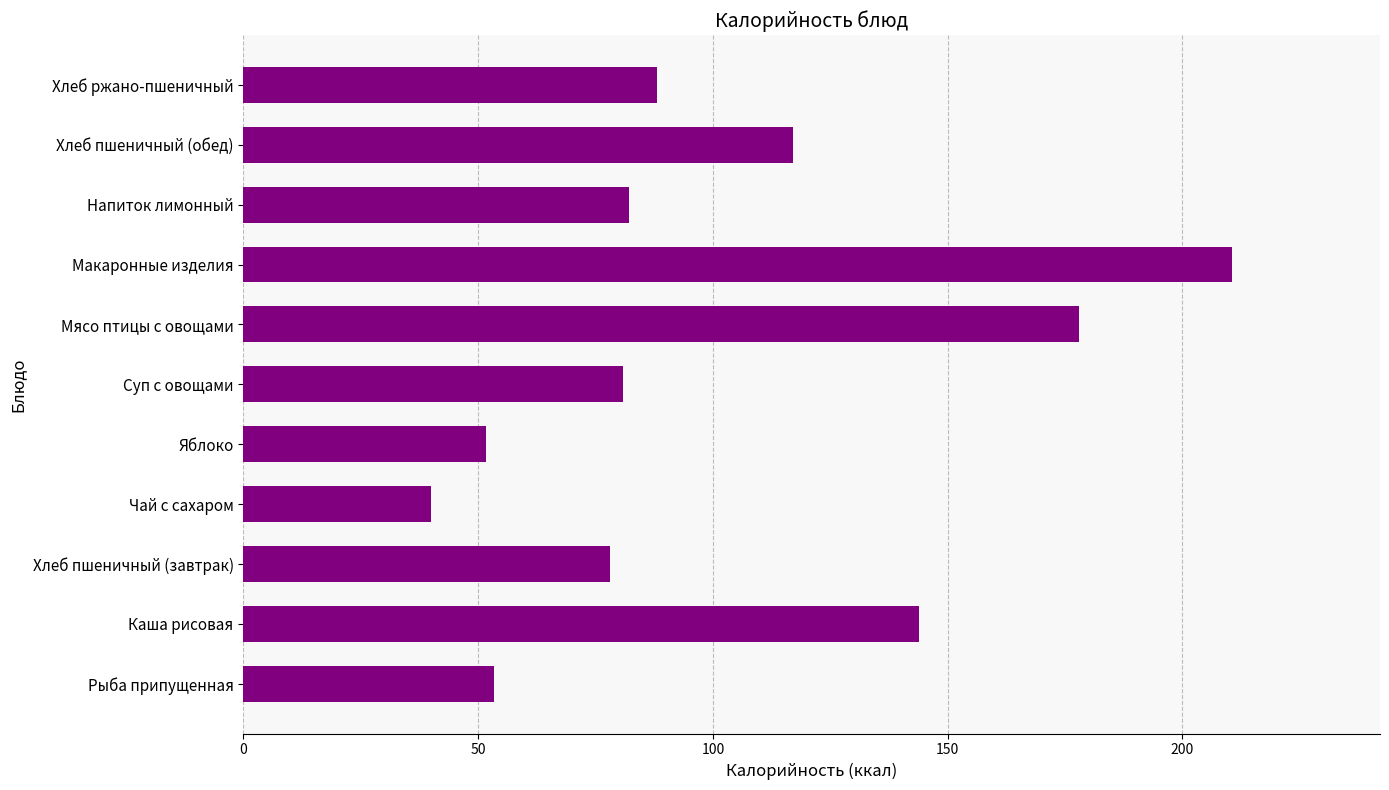

What is the difference between the second highest and second lowest values?

126.2